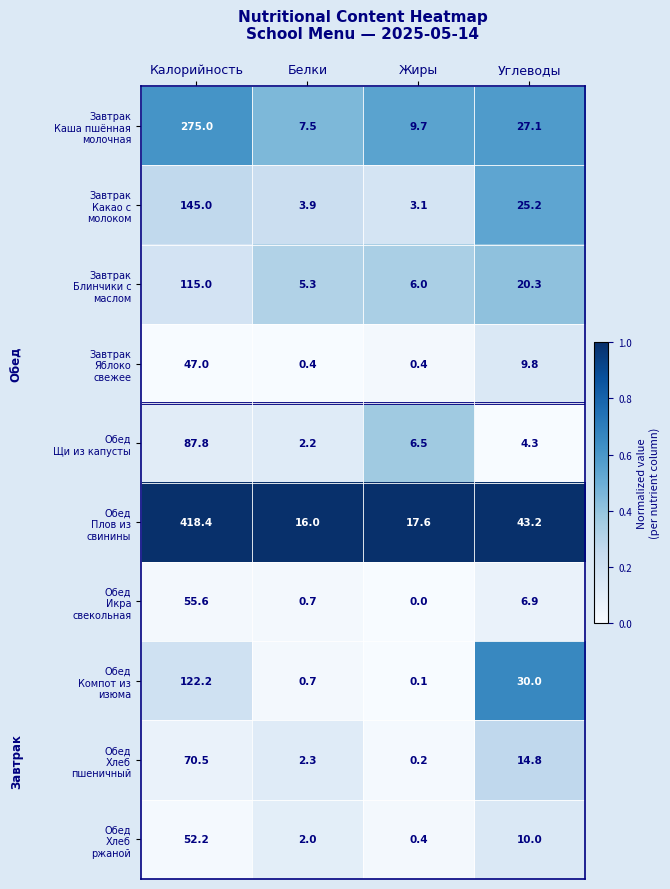

At which category does the chart reach its minimum across all series?

Жиры